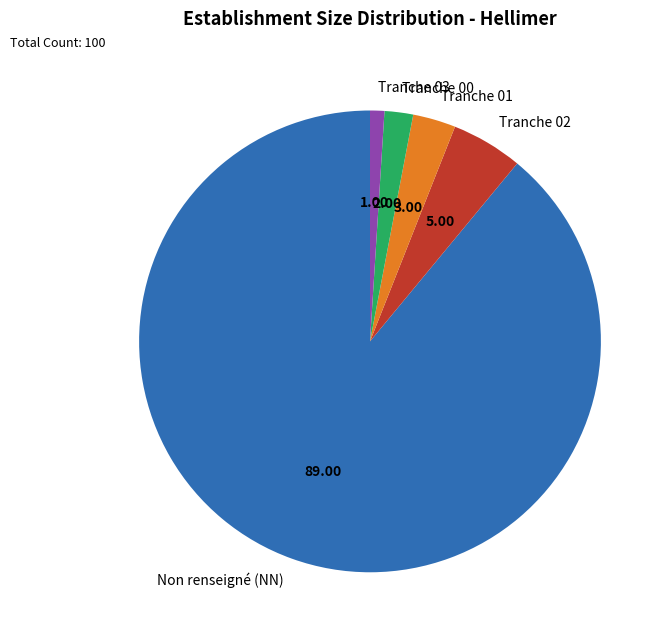

What is the largest slice in the pie chart?

Non renseigné (NN)